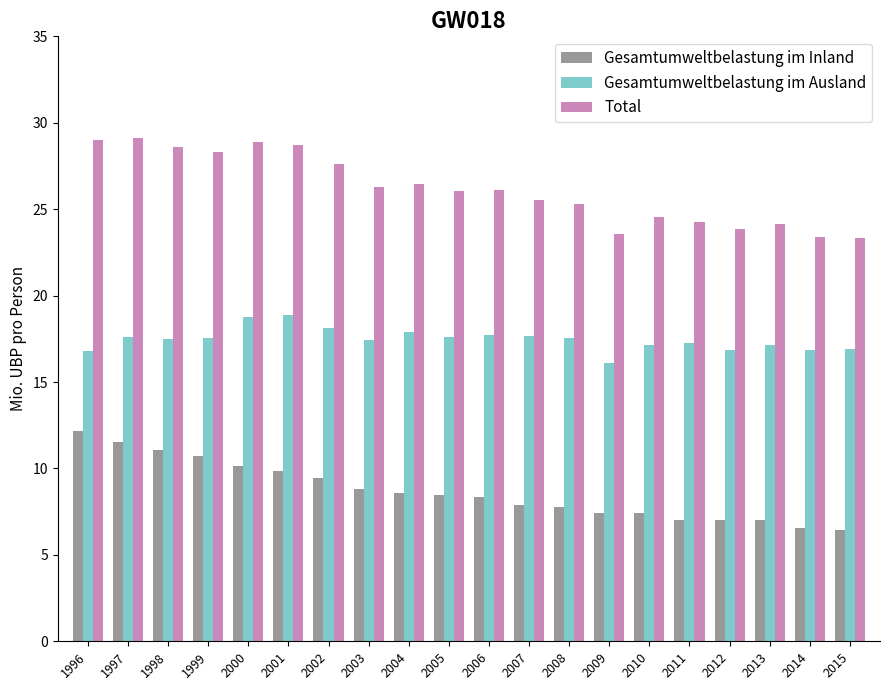

The value of Gesamtumweltbelastung im Ausland at 2001 is 12.3. True or false?

False